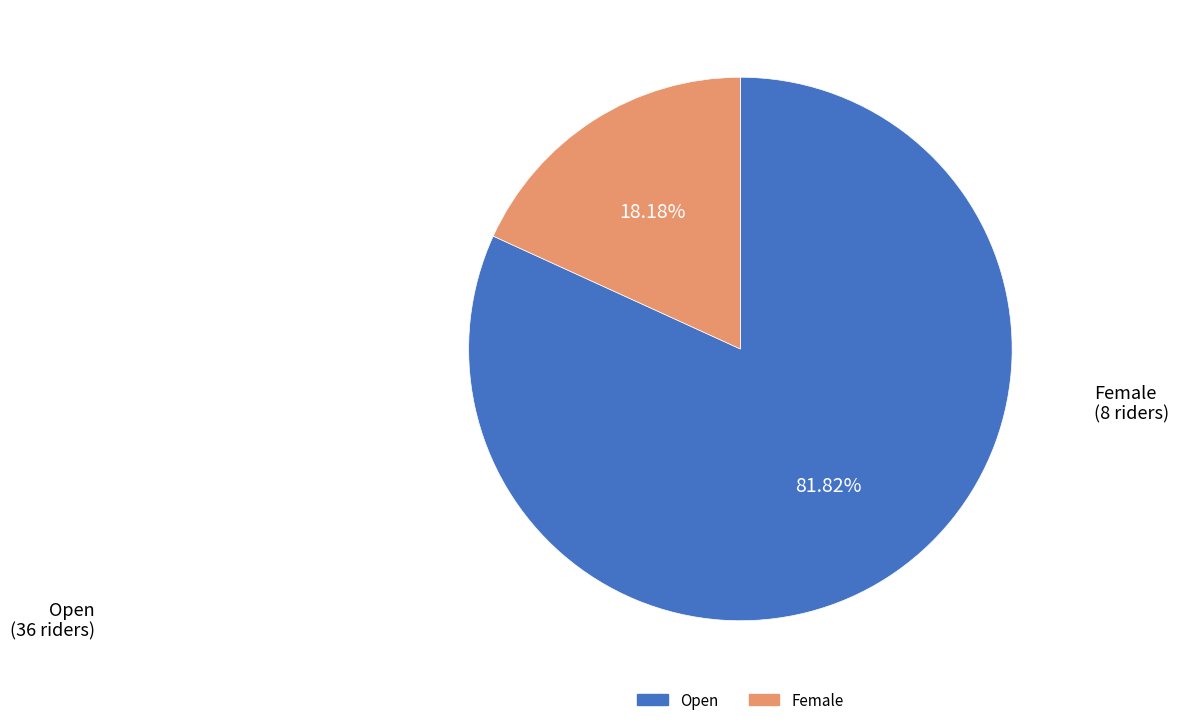

Is there any slice that represents more than half of the pie?

Yes